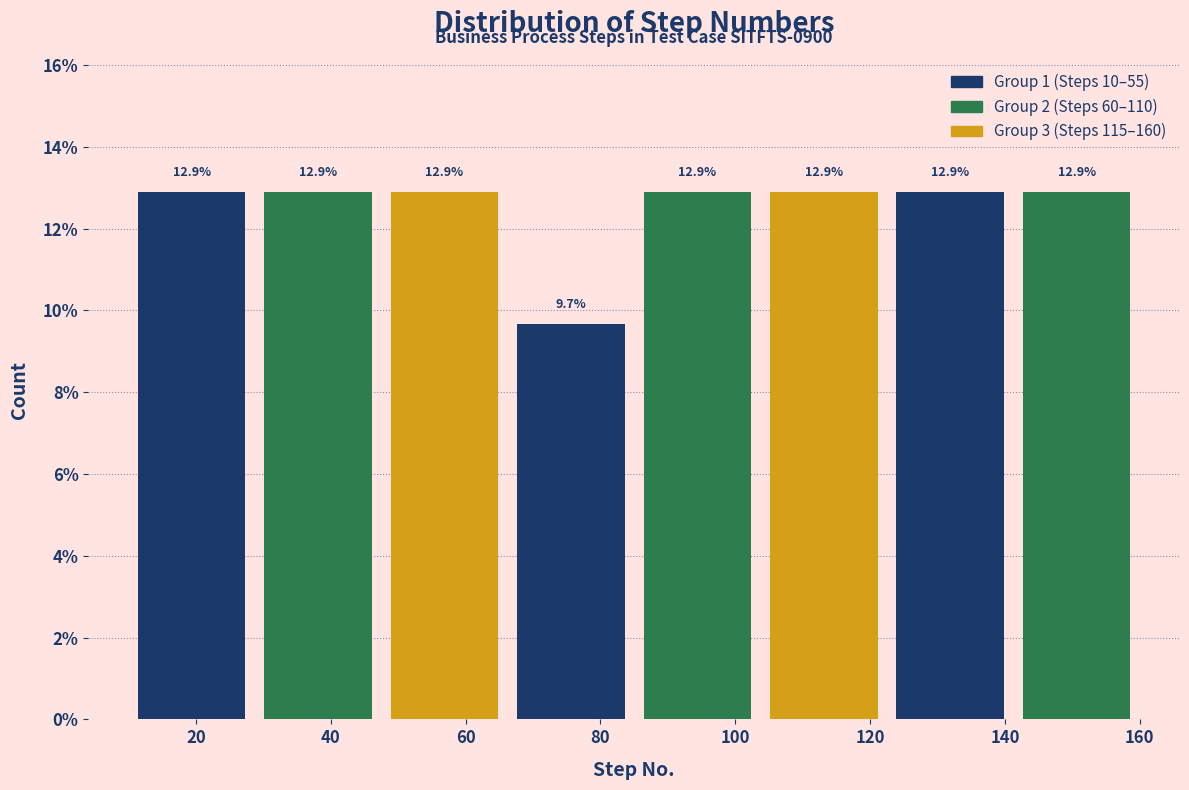

Reading left to right, list every bar in this chart as the range it spans on the x-axis followed by its height. The bar edges are not printed on the chart, so give them approximately, as read against the axis.

10 to 28: 12.9
28 to 48: 12.9
48 to 66: 12.9
66 to 86: 9.7
86 to 104: 12.9
104 to 122: 12.9
122 to 142: 12.9
142 to 160: 12.9